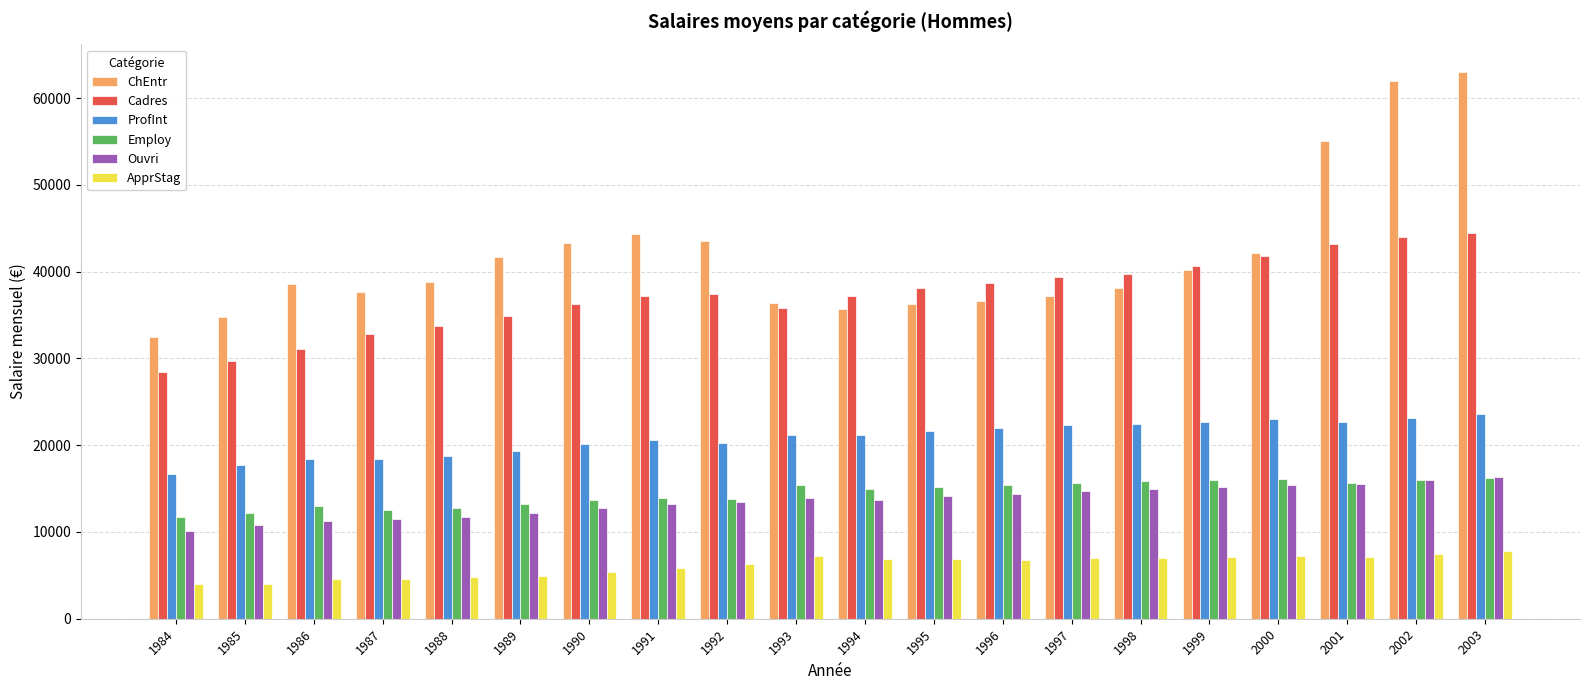

What is the value of the ProfInt bar at the 8th from the left?

20554